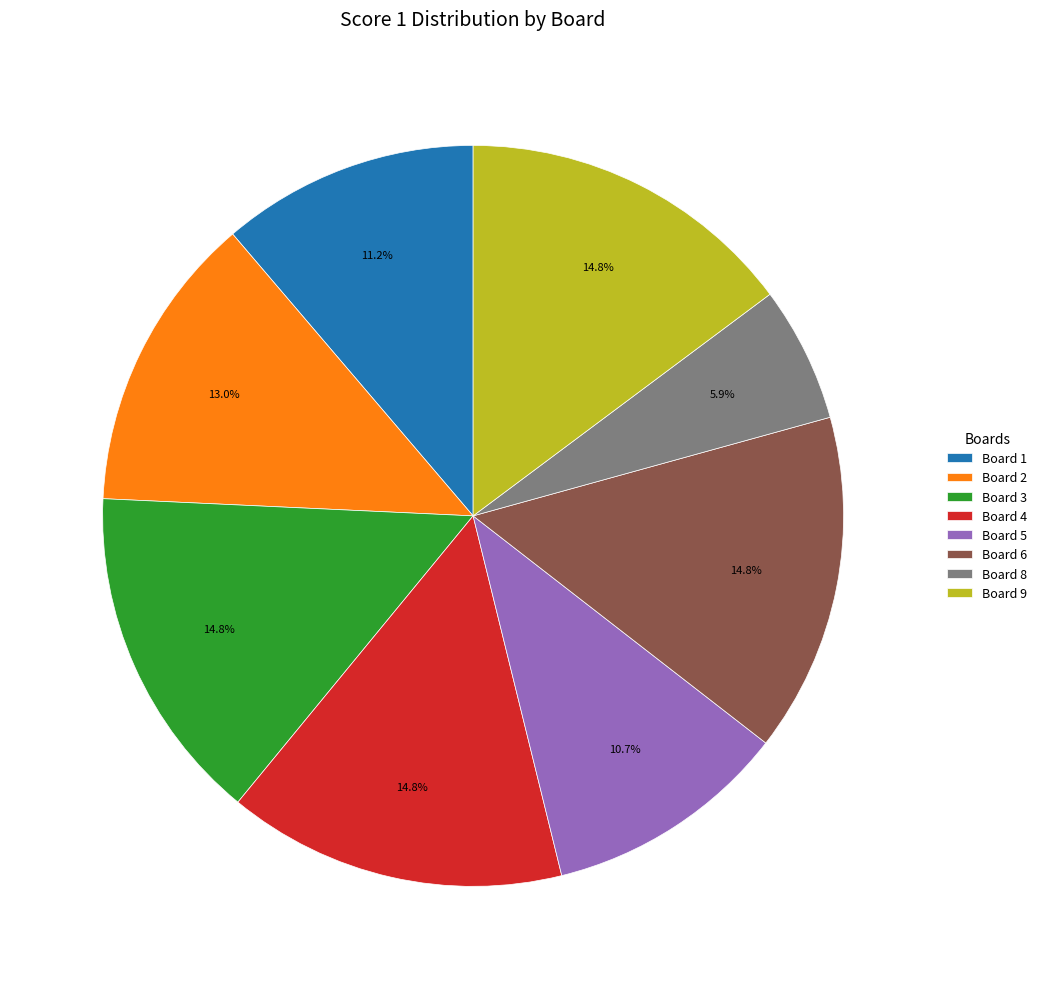

How many slices are in this pie chart?

8